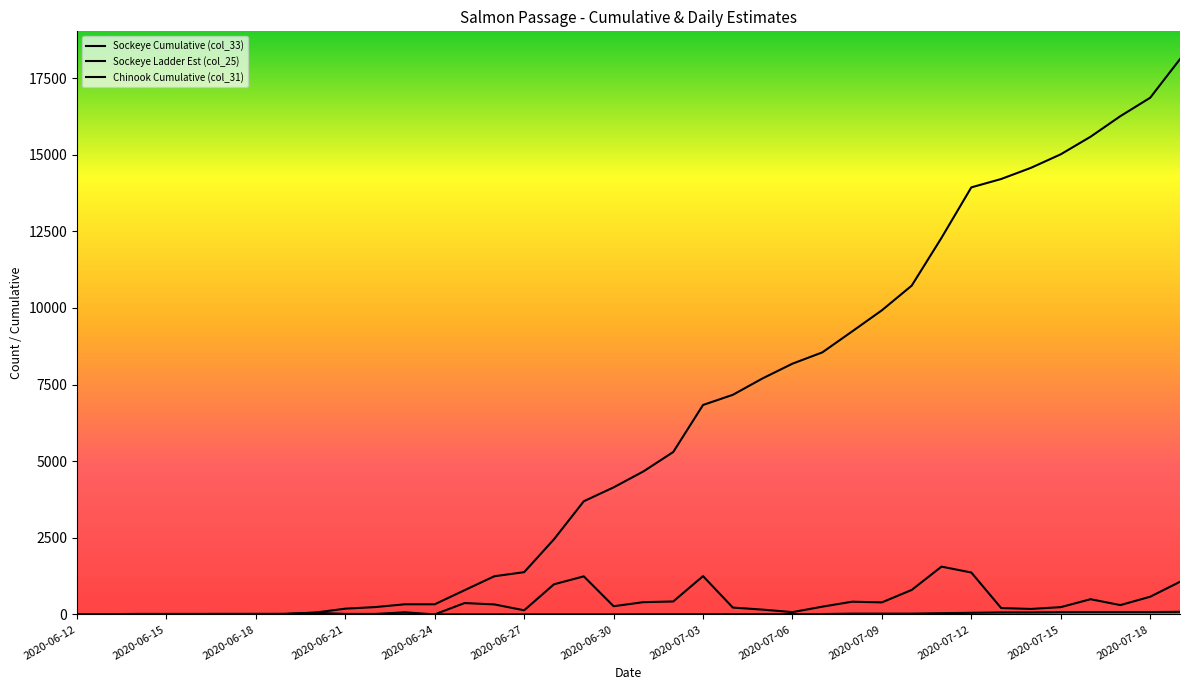

Does the chart have visible grid lines?

No